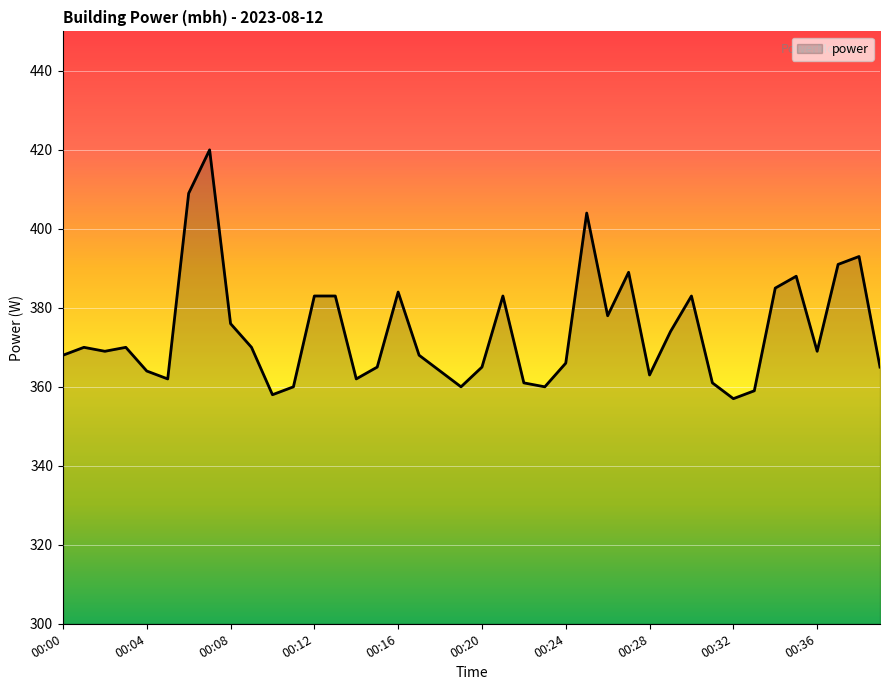

What is the difference between the maximum and minimum values?

63